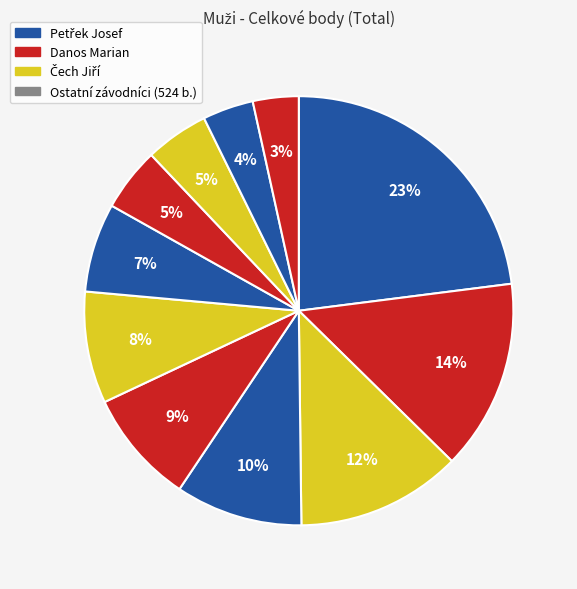

What is the largest slice in the pie chart?

Petřek Josef